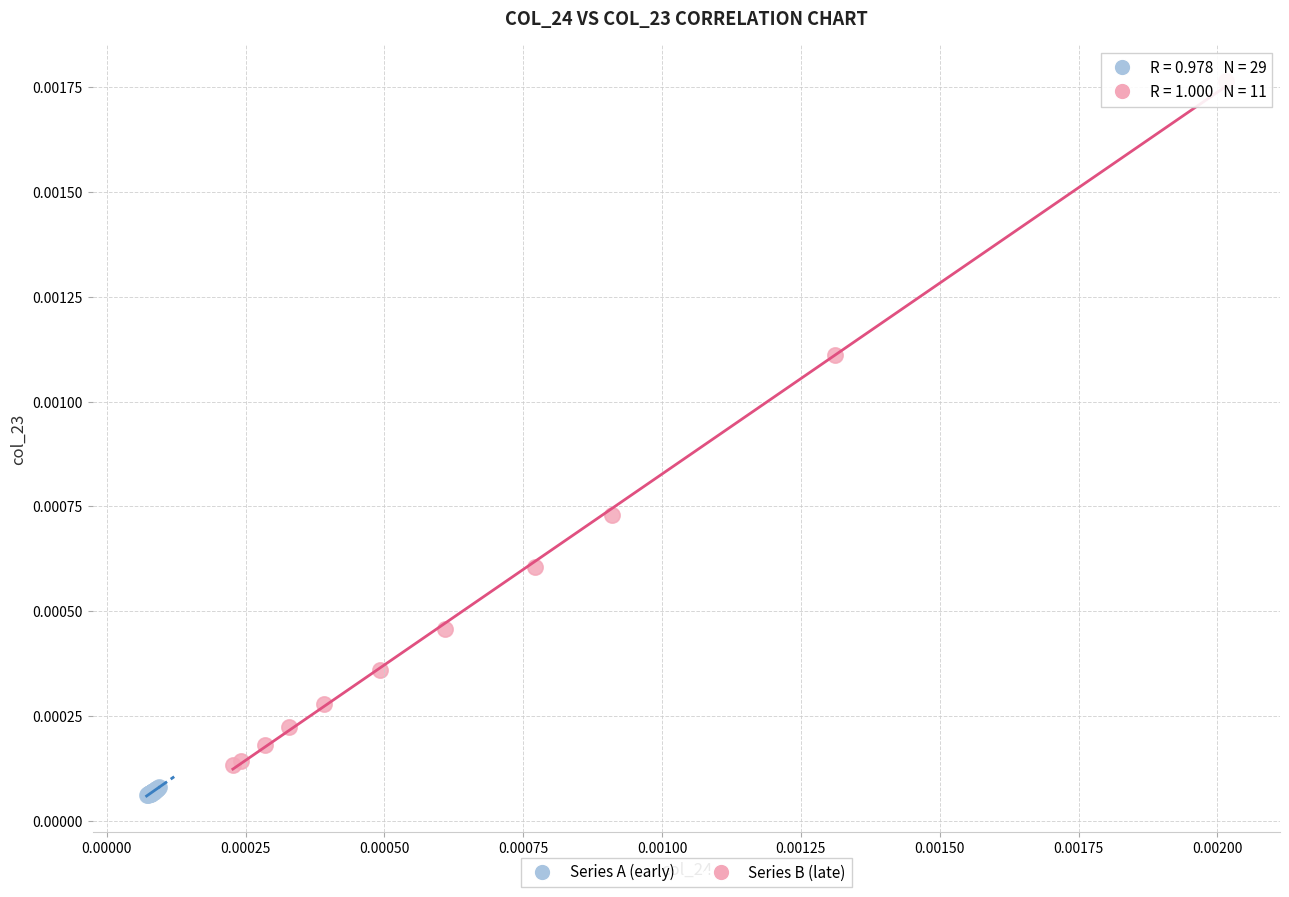

Which series reaches the maximum Y coordinate?

Series B (late)